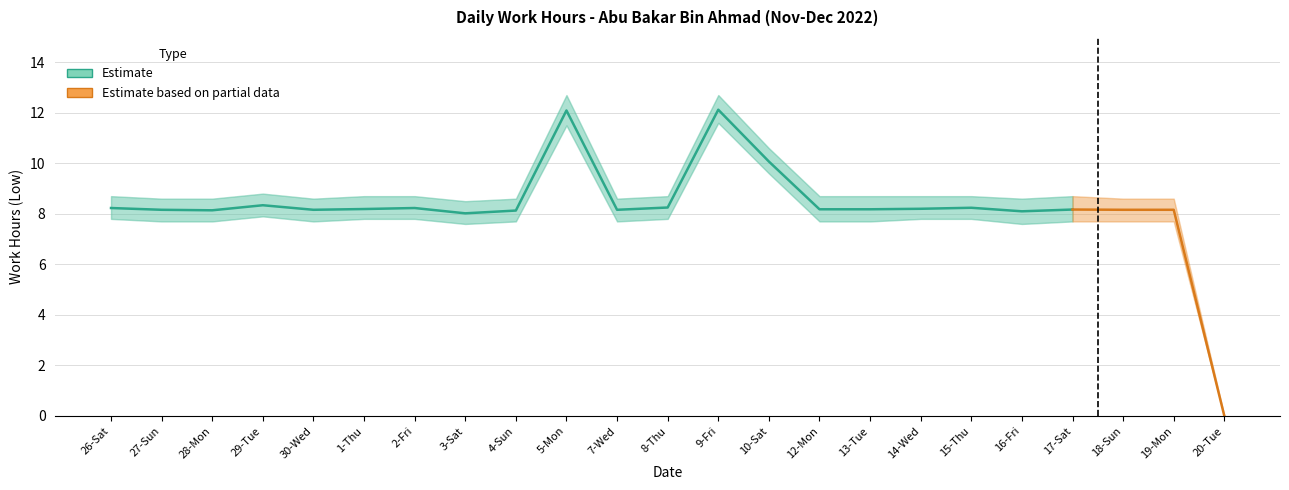

At which category does the chart reach its peak across all series?

9-Fri